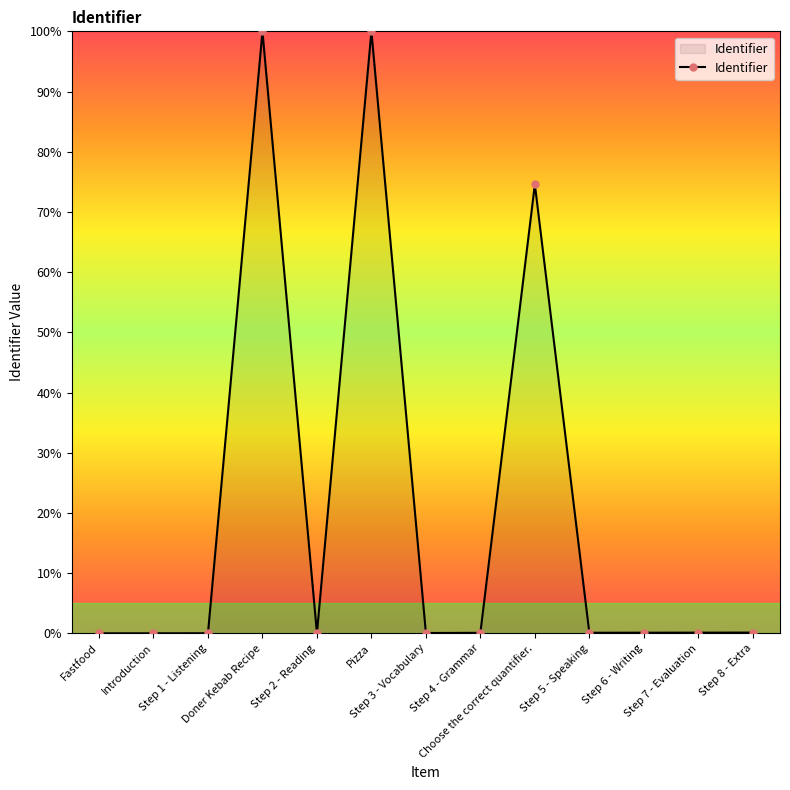

How many categories are shown in the chart?

13